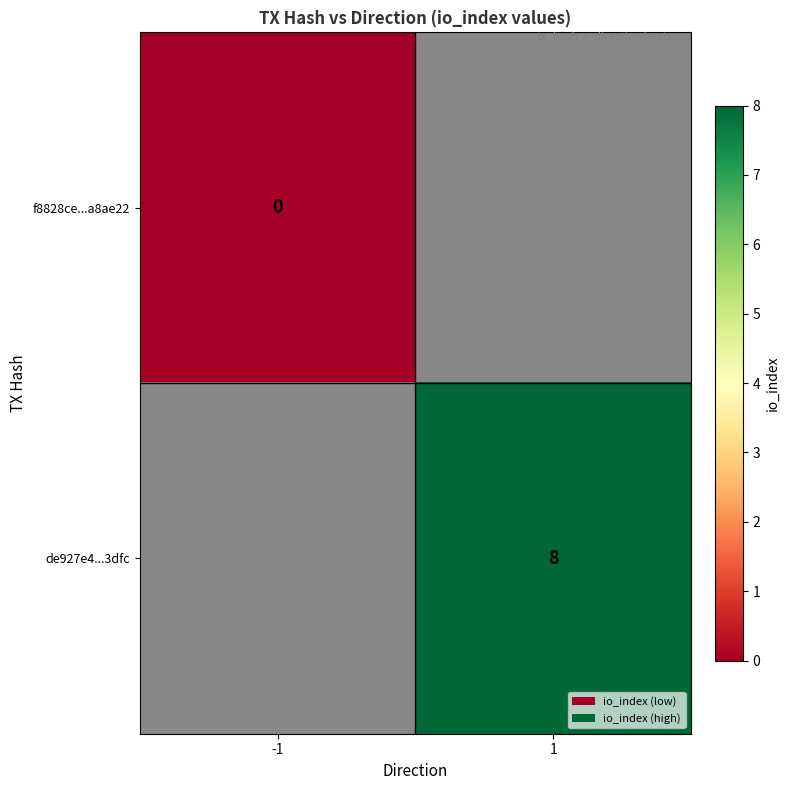

The de927e4...3dfc series shows 13 at 1. True or false?

False